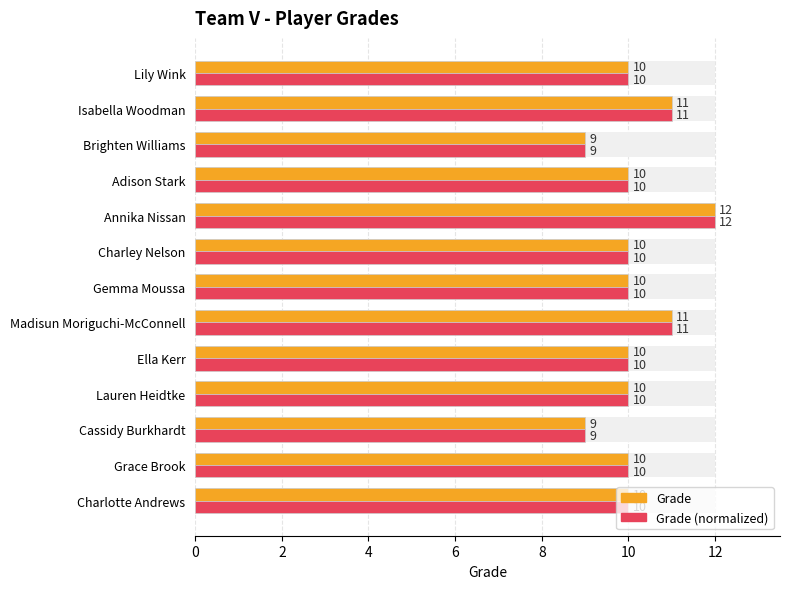

How many groups of bars are there?

13